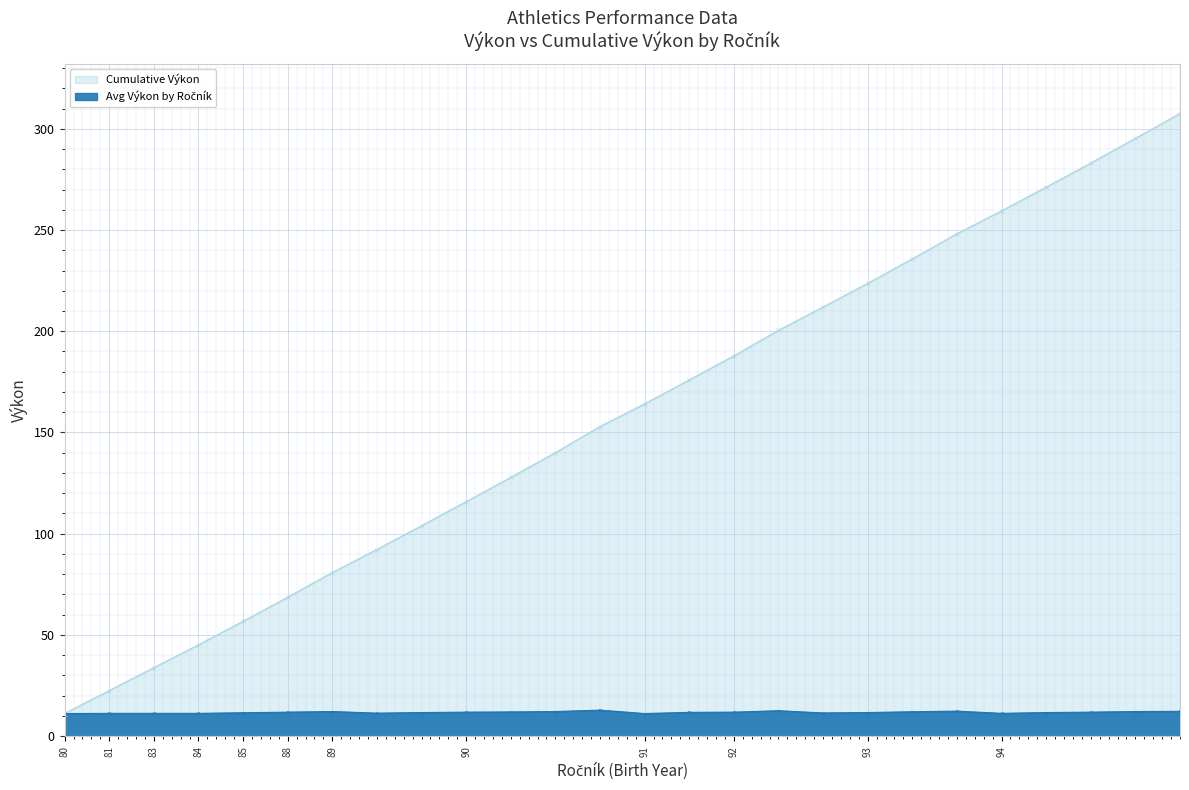

Reading left to right, transcribe all the data shown in this chart.

Avg Výkon by Ročník: 11.2	11.3	11.3	11.3	11.6	11.9	12.2	11.4	11.7	11.9	12.0	12.2	12.9	11.2	11.8	11.9	12.6	11.5	11.7	12.1	12.4	11.3	11.7	11.9	12.2	12.3
Cumulative Výkon: 11.2	22.5	33.8	45.1	56.7	68.6	80.8	92.2	103.9	115.8	127.8	140.0	152.9	164.1	175.9	187.8	200.4	211.9	223.6	235.7	248.1	259.4	271.1	283.0	295.2	307.5